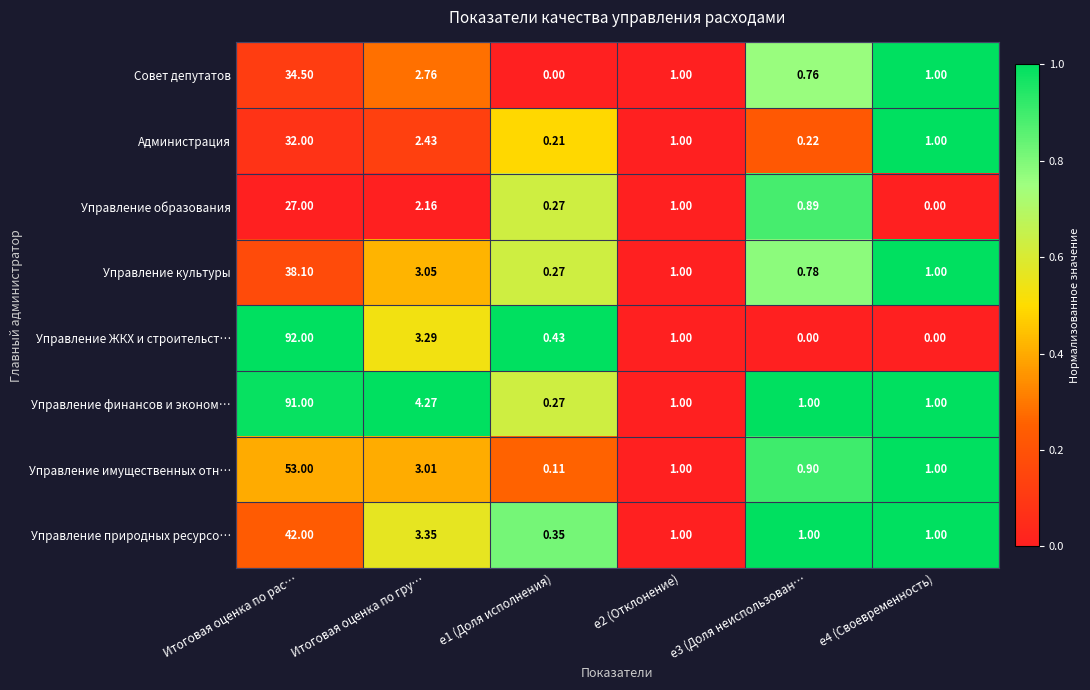

Which label corresponds to the largest value in the chart?

Итоговая оценка по рас…